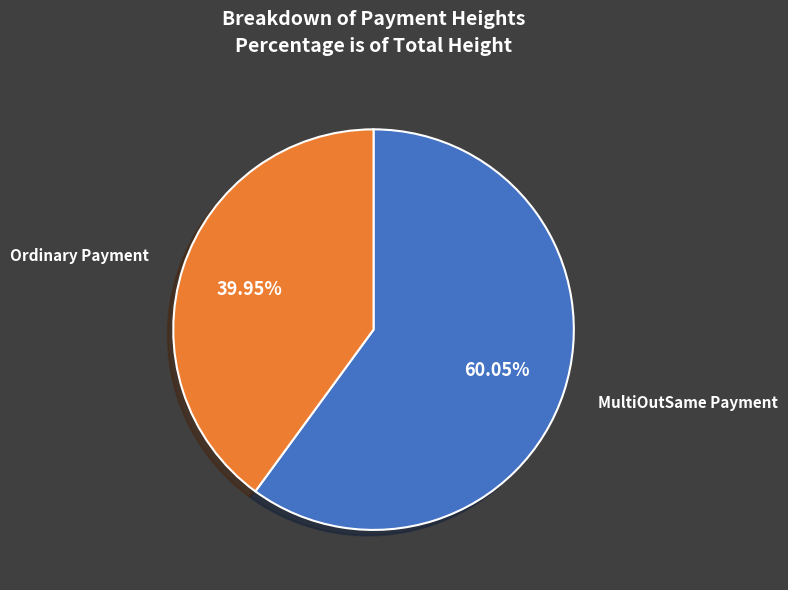

Does any single category account for the majority?

Yes